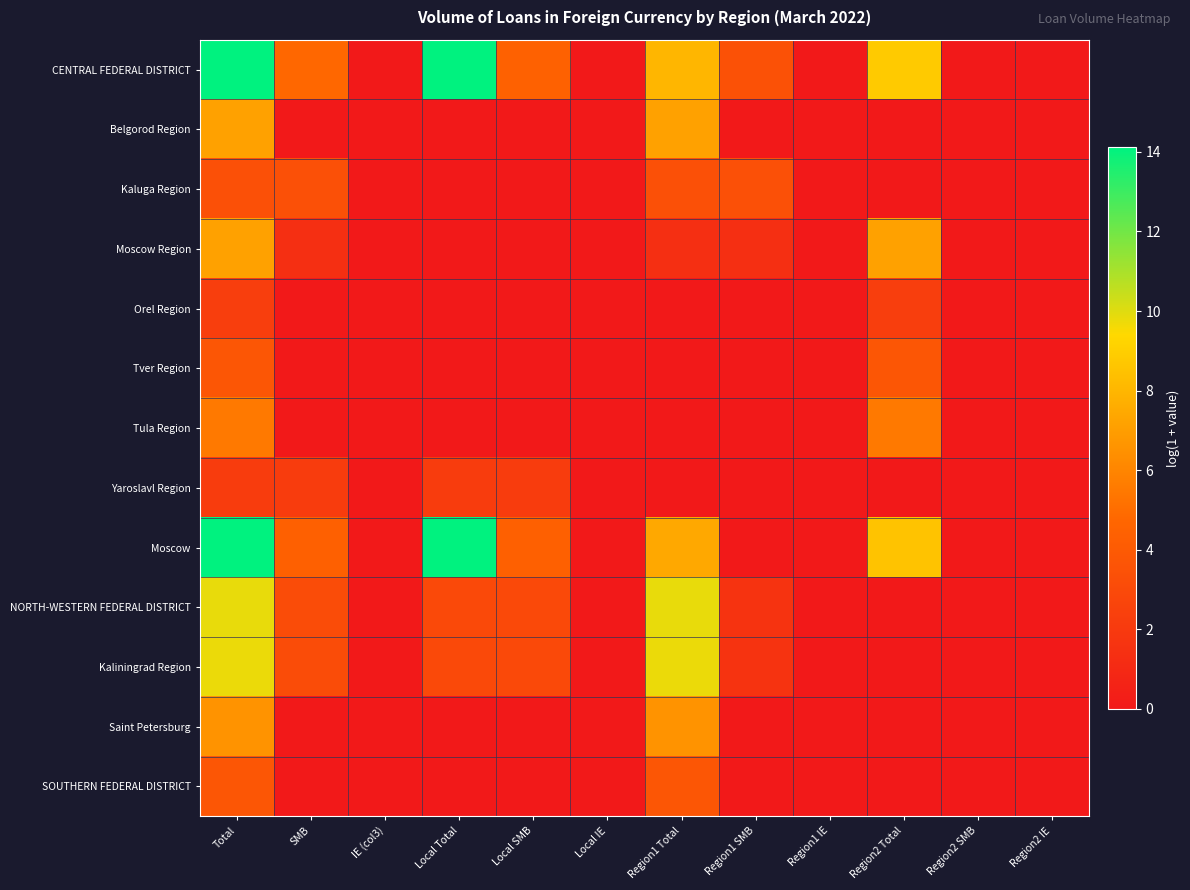

Which series has the largest range (max minus min)?

CENTRAL FEDERAL DISTRICT